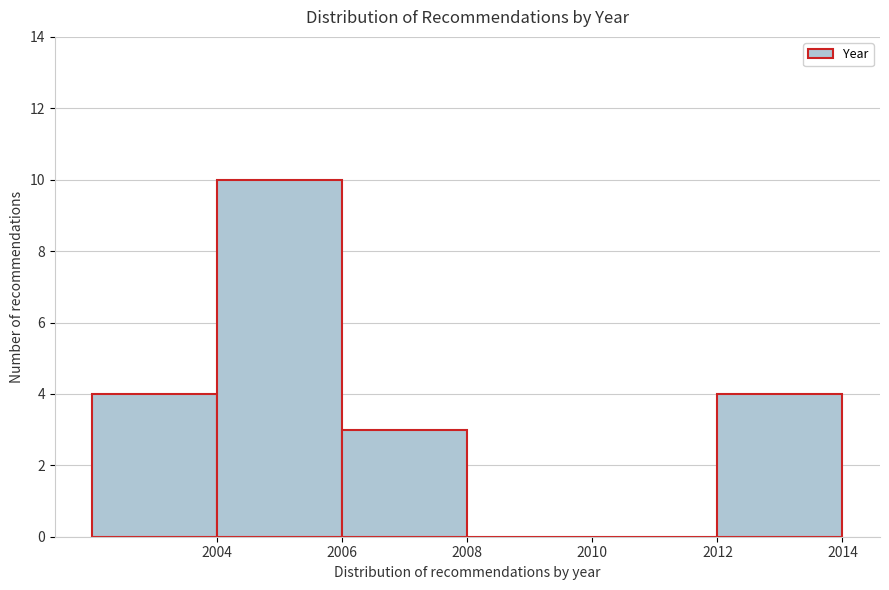

Reading left to right, transcribe this chart: for each bar, give the range it covers on the x-axis and its height. The values are not printed on the chart, so give them approximately, as read against the axis.

2002 to 2004: 4
2004 to 2006: 10
2006 to 2008: 3
2008 to 2010: 0
2010 to 2012: 0
2012 to 2014: 4